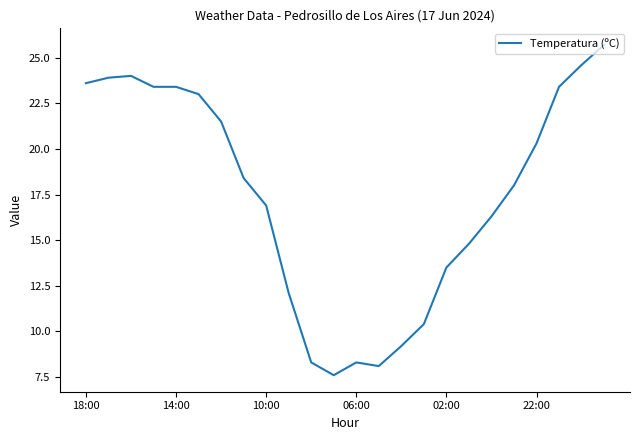

What is the greatest value displayed?

25.7